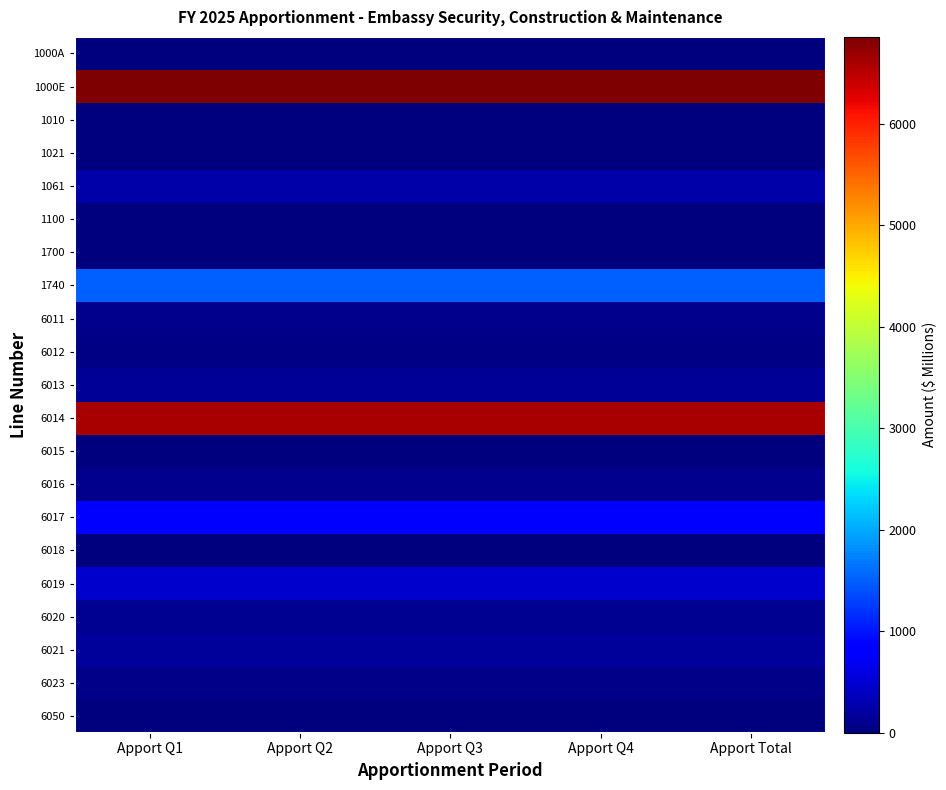

Reading left to right, list all the values displayed in this chart.

1000A: Apport Q1=0.0	Apport Q2=0.0	Apport Q3=0.0	Apport Q4=0.0	Apport Total=0.0
1000E: Apport Q1=6854.9	Apport Q2=6854.9	Apport Q3=6854.9	Apport Q4=6854.9	Apport Total=6854.9
1010: Apport Q1=0.0	Apport Q2=0.0	Apport Q3=0.0	Apport Q4=0.0	Apport Total=0.0
1021: Apport Q1=0.0	Apport Q2=0.0	Apport Q3=0.0	Apport Q4=0.0	Apport Total=0.0
1061: Apport Q1=265.0	Apport Q2=265.0	Apport Q3=265.0	Apport Q4=265.0	Apport Total=265.0
1100: Apport Q1=0.0	Apport Q2=0.0	Apport Q3=0.0	Apport Q4=0.0	Apport Total=0.0
1700: Apport Q1=0.0	Apport Q2=0.0	Apport Q3=0.0	Apport Q4=0.0	Apport Total=0.0
1740: Apport Q1=1503.0	Apport Q2=1503.0	Apport Q3=1503.0	Apport Q4=1503.0	Apport Total=1503.0
6011: Apport Q1=95.6	Apport Q2=95.6	Apport Q3=95.6	Apport Q4=95.6	Apport Total=95.6
6012: Apport Q1=38.6	Apport Q2=38.6	Apport Q3=38.6	Apport Q4=38.6	Apport Total=38.6
6013: Apport Q1=142.3	Apport Q2=142.3	Apport Q3=142.3	Apport Q4=142.3	Apport Total=142.3
6014: Apport Q1=6597.4	Apport Q2=6597.4	Apport Q3=6597.4	Apport Q4=6597.4	Apport Total=6597.4
6015: Apport Q1=0.1	Apport Q2=0.1	Apport Q3=0.1	Apport Q4=0.1	Apport Total=0.1
6016: Apport Q1=103.0	Apport Q2=103.0	Apport Q3=103.0	Apport Q4=103.0	Apport Total=103.0
6017: Apport Q1=772.8	Apport Q2=772.8	Apport Q3=772.8	Apport Q4=772.8	Apport Total=772.8
6018: Apport Q1=8.5	Apport Q2=8.5	Apport Q3=8.5	Apport Q4=8.5	Apport Total=8.5
6019: Apport Q1=481.4	Apport Q2=481.4	Apport Q3=481.4	Apport Q4=481.4	Apport Total=481.4
6020: Apport Q1=124.8	Apport Q2=124.8	Apport Q3=124.8	Apport Q4=124.8	Apport Total=124.8
6021: Apport Q1=179.9	Apport Q2=179.9	Apport Q3=179.9	Apport Q4=179.9	Apport Total=179.9
6023: Apport Q1=76.6	Apport Q2=76.6	Apport Q3=76.6	Apport Q4=76.6	Apport Total=76.6
6050: Apport Q1=2.0	Apport Q2=2.0	Apport Q3=2.0	Apport Q4=2.0	Apport Total=2.0